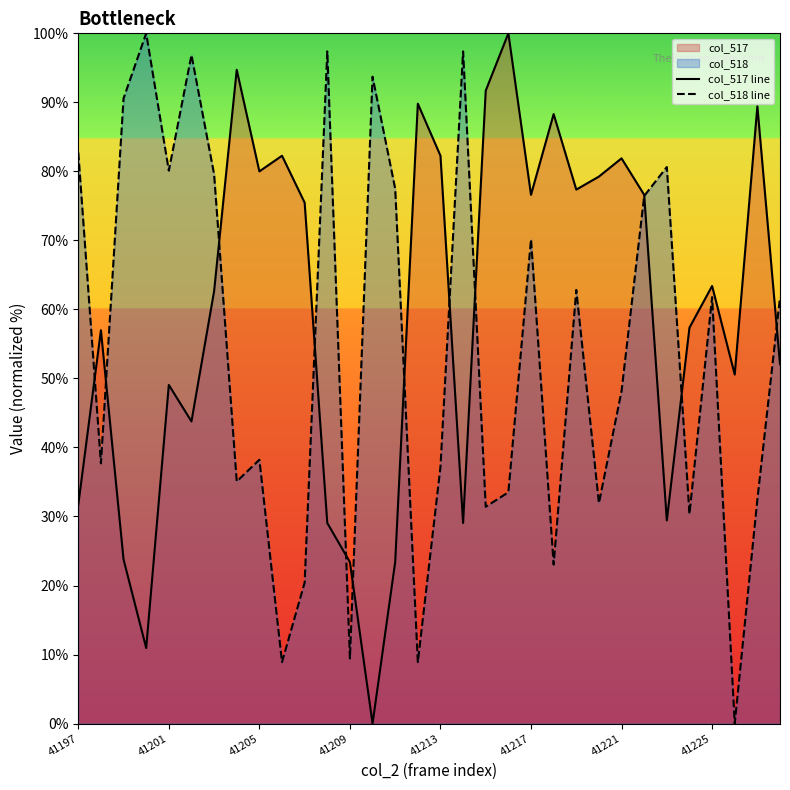

What is the difference between the maximum and second lowest values in the col_518 line series?

91.1